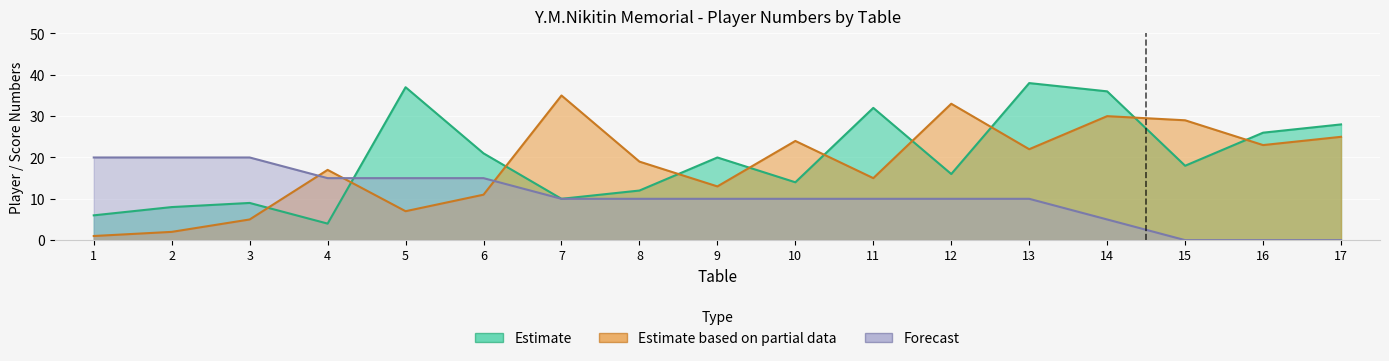

Reading left to right, what are all the values shown in this chart?

Estimate: 1=6	2=8	3=9	4=4	5=37	6=21	7=10	8=12	9=20	10=14	11=32	12=16	13=38	14=36	15=18	16=26	17=28
Estimate based on partial data: 1=1	2=2	3=5	4=17	5=7	6=11	7=35	8=19	9=13	10=24	11=15	12=33	13=22	14=30	15=29	16=23	17=25
Forecast: 1=20	2=20	3=20	4=15	5=15	6=15	7=10	8=10	9=10	10=10	11=10	12=10	13=10	14=5	15=0	16=0	17=0